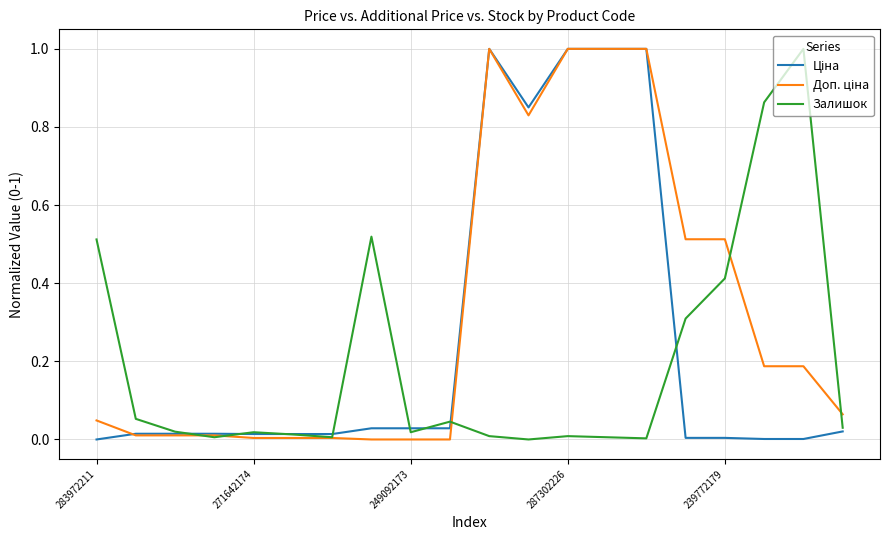

What is the difference between the maximum and minimum values in the Залишок series?

1.0